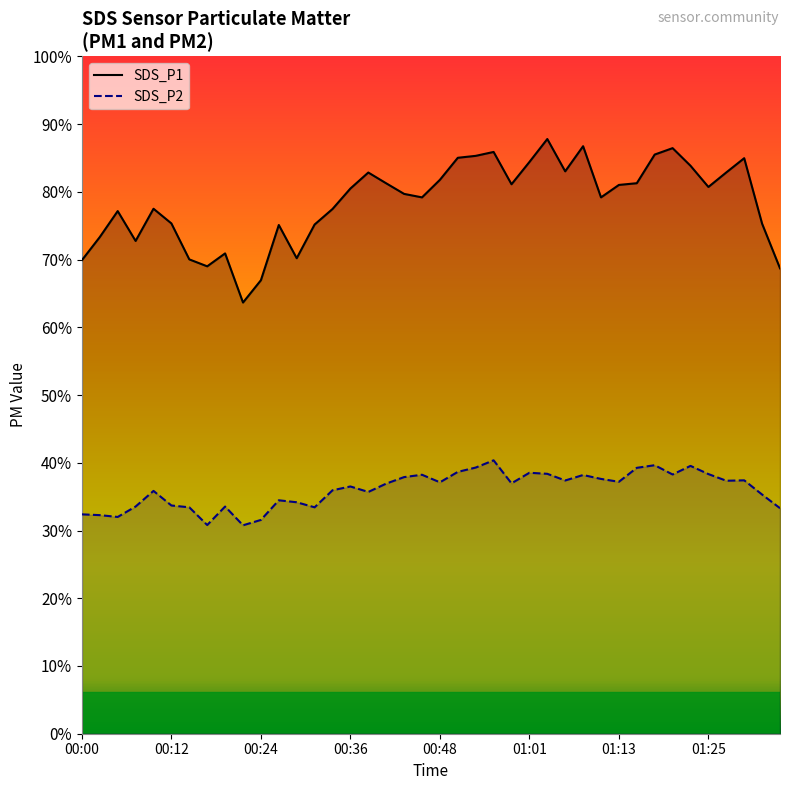

Is the value of SDS_P2 at 01:30 greater than the value of SDS_P1 at 00:22?

No